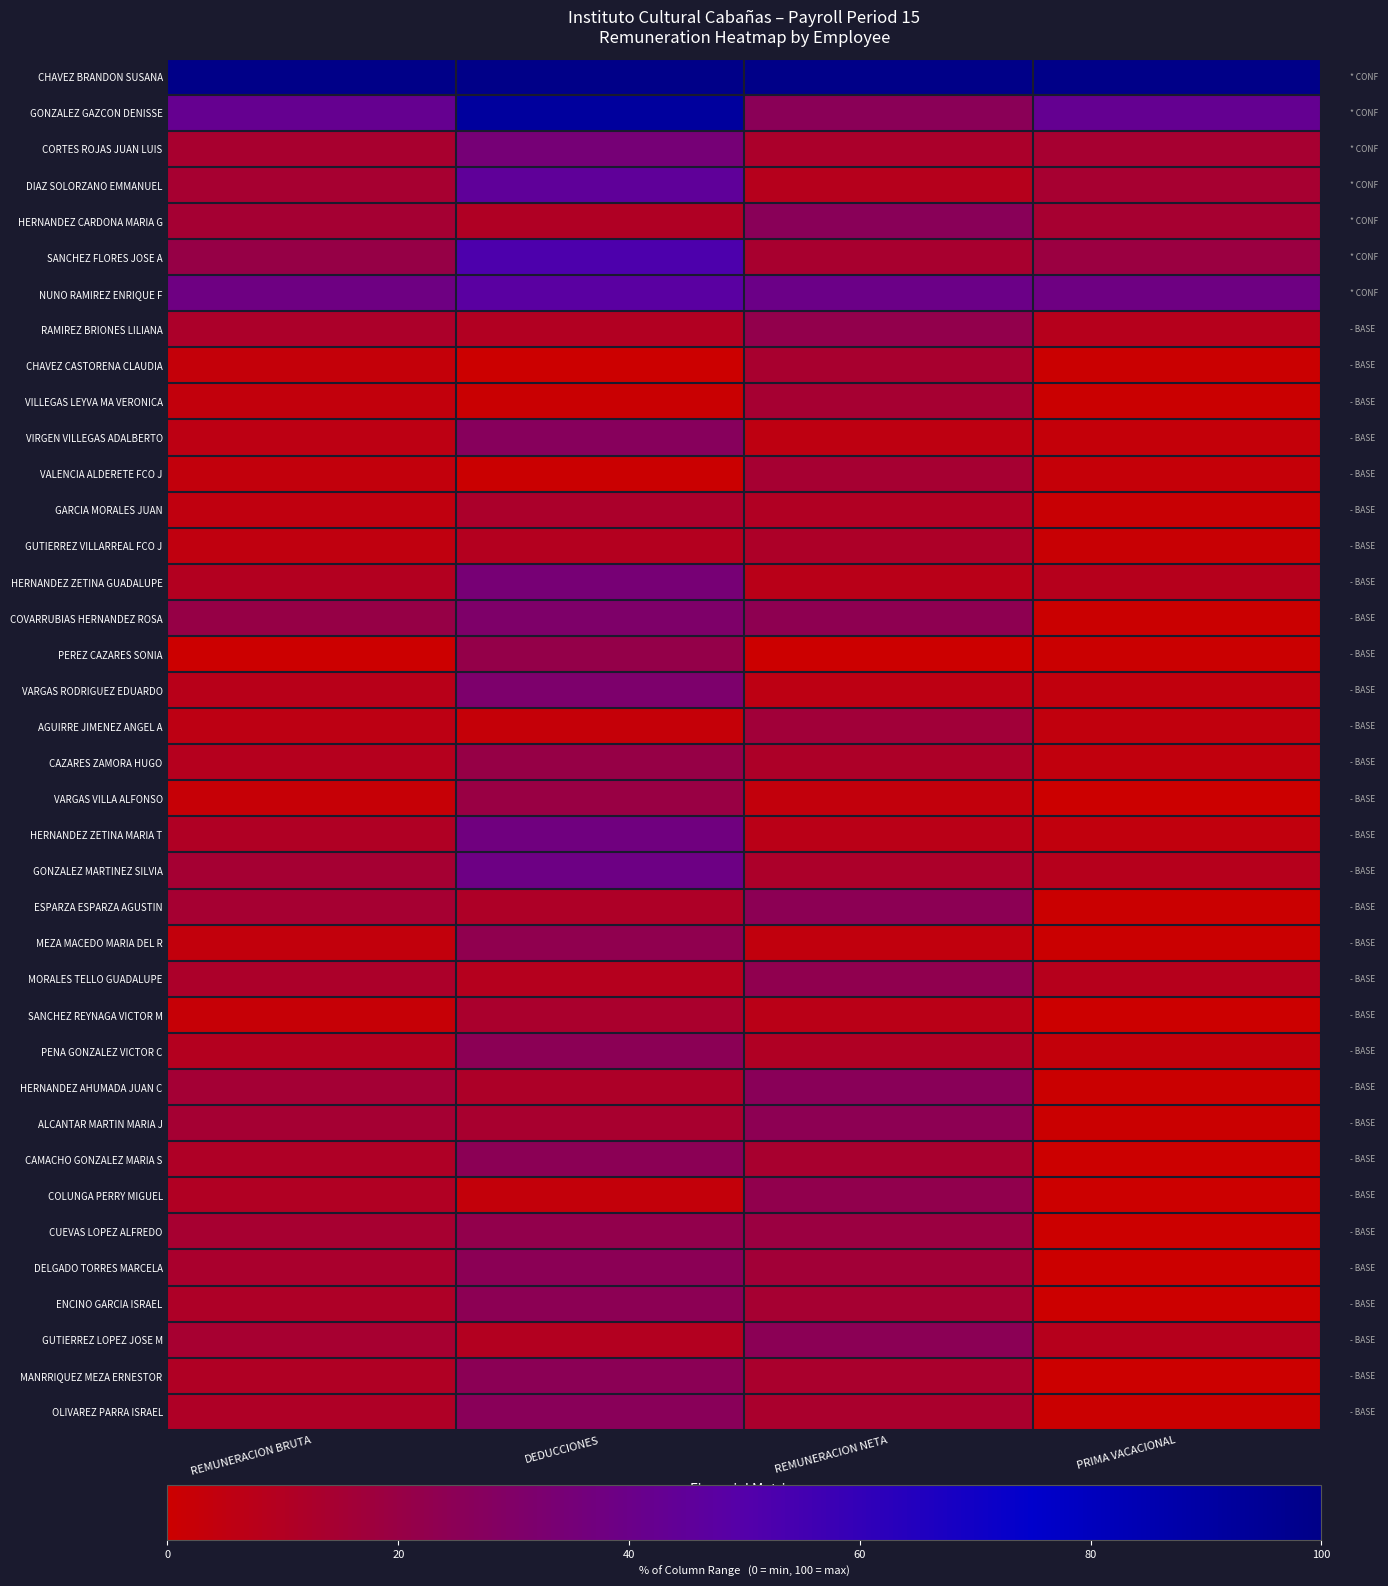

Rank the series by their maximum value, from highest to lowest.

CHAVEZ BRANDON SUSANA, GONZALEZ GAZCON DENISSE, SANCHEZ FLORES JOSE A, NUNO RAMIREZ ENRIQUE F, DIAZ SOLORZANO EMMANUEL, GONZALEZ MARTINEZ SILVIA, HERNANDEZ ZETINA MARIA T, CORTES ROJAS JUAN LUIS, HERNANDEZ ZETINA GUADALUPE, VARGAS RODRIGUEZ EDUARDO, COVARRUBIAS HERNANDEZ ROSA, VIRGEN VILLEGAS ADALBERTO, OLIVAREZ PARRA ISRAEL, HERNANDEZ CARDONA MARIA G, HERNANDEZ AHUMADA JUAN C, MANRRIQUEZ MEZA ERNESTOR, GUTIERREZ LOPEZ JOSE M, PENA GONZALEZ VICTOR C, CAMACHO GONZALEZ MARIA S, DELGADO TORRES MARCELA, ESPARZA ESPARZA AGUSTIN, ENCINO GARCIA ISRAEL, ALCANTAR MARTIN MARIA J, MEZA MACEDO MARIA DEL R, MORALES TELLO GUADALUPE, COLUNGA PERRY MIGUEL, CUEVAS LOPEZ ALFREDO, RAMIREZ BRIONES LILIANA, PEREZ CAZARES SONIA, CAZARES ZAMORA HUGO, VARGAS VILLA ALFONSO, AGUIRRE JIMENEZ ANGEL A, VILLEGAS LEYVA MA VERONICA, VALENCIA ALDERETE FCO J, CHAVEZ CASTORENA CLAUDIA, SANCHEZ REYNAGA VICTOR M, GARCIA MORALES JUAN, GUTIERREZ VILLARREAL FCO J